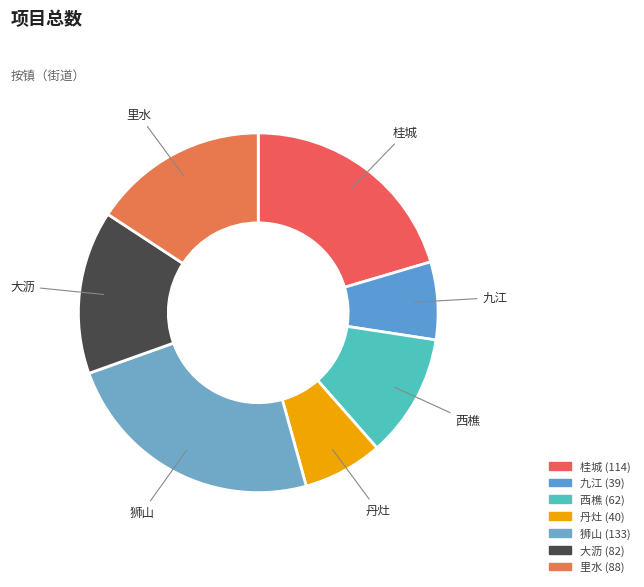

Which category has the biggest portion of the pie?

狮山